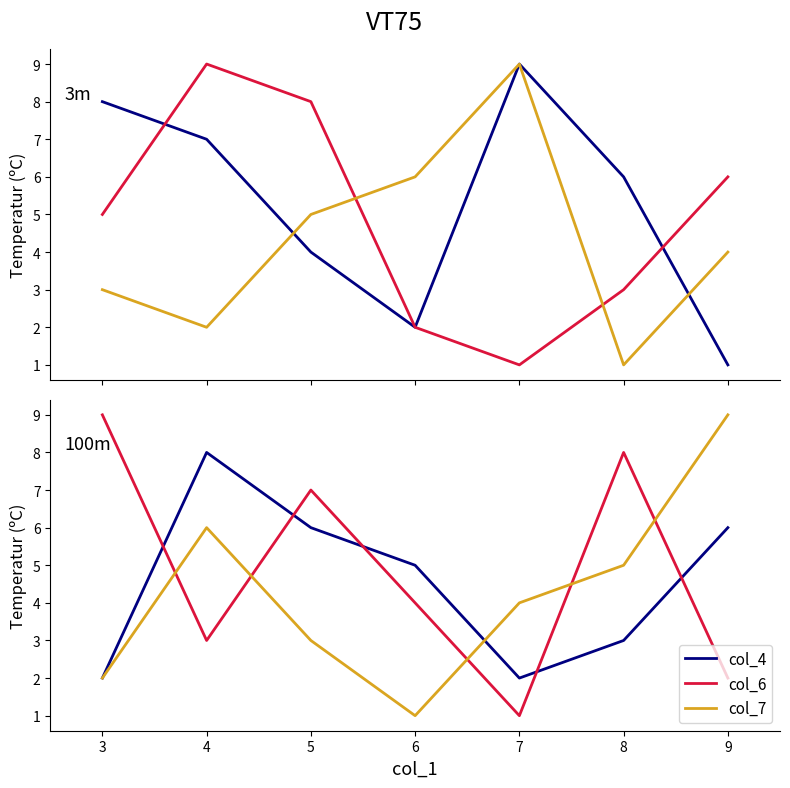

Rank the categories by col_5 value from highest to lowest.

7, 3, 4, 8, 5, 6, 9